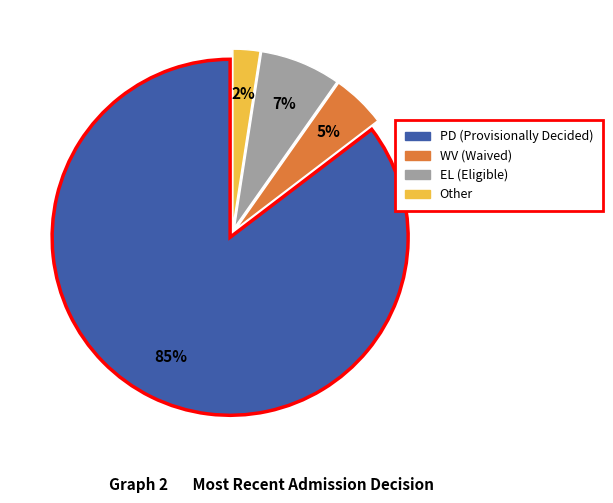

Which has a higher value, EL or WV?

EL